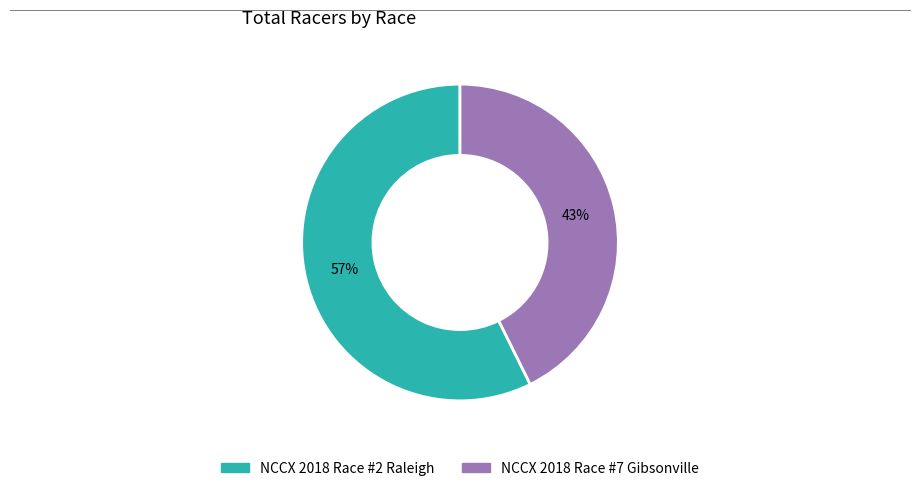

What percentage is the NCCX 2018 Race #7 Gibsonville slice, to the nearest percent?

43%